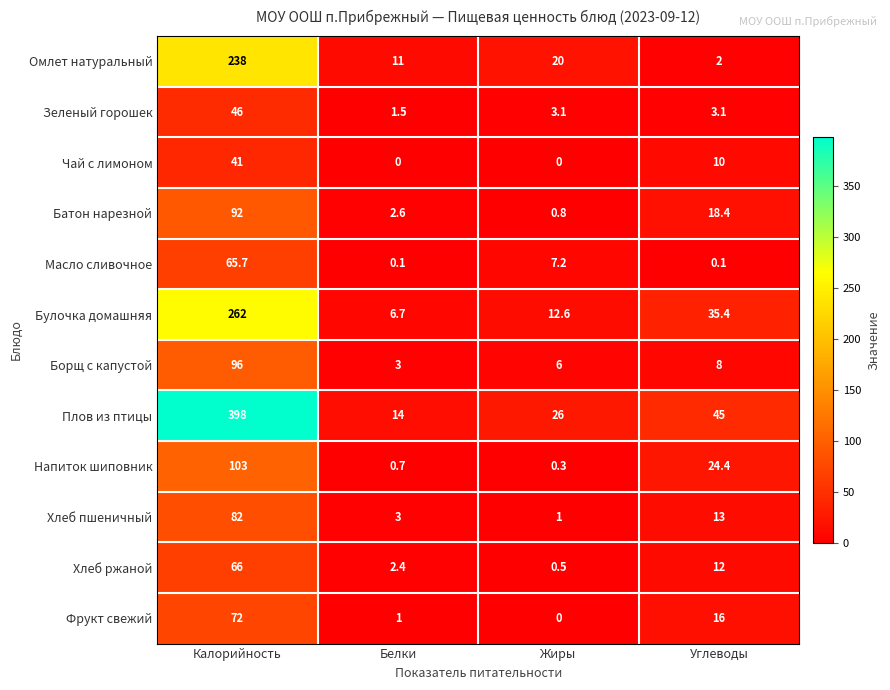

What is the difference between the highest and lowest values at Калорийность?

357.0